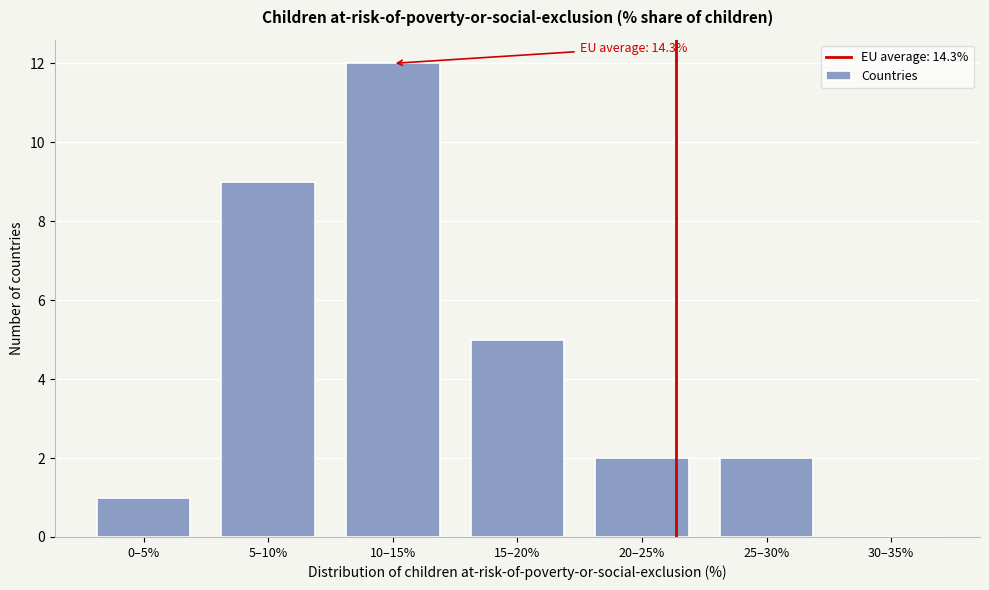

Reading left to right, transcribe all the data shown in this chart.

0–5%=1	5–10%=9	10–15%=12	15–20%=5	20–25%=2	25–30%=2	30–35%=0